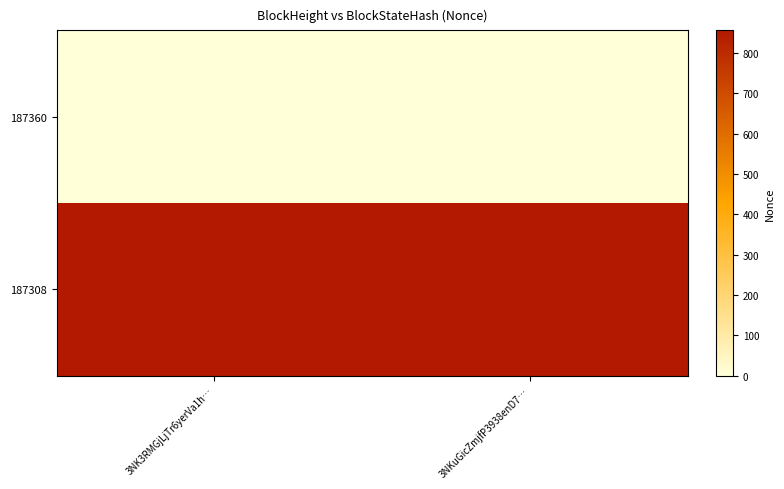

How many series are shown in this chart?

2